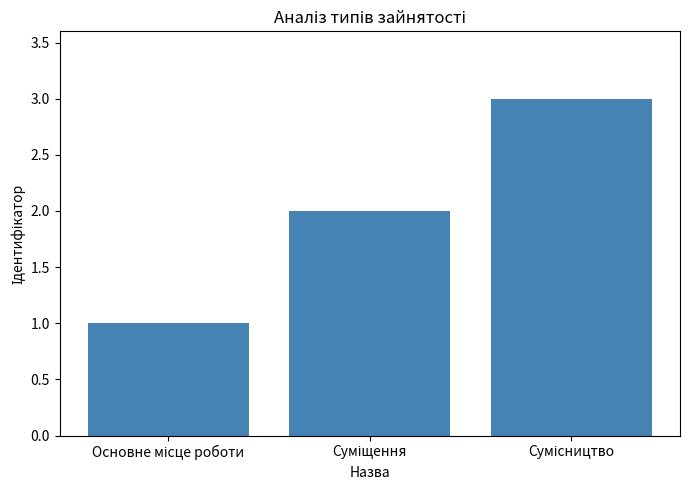

What is the greatest value displayed?

3